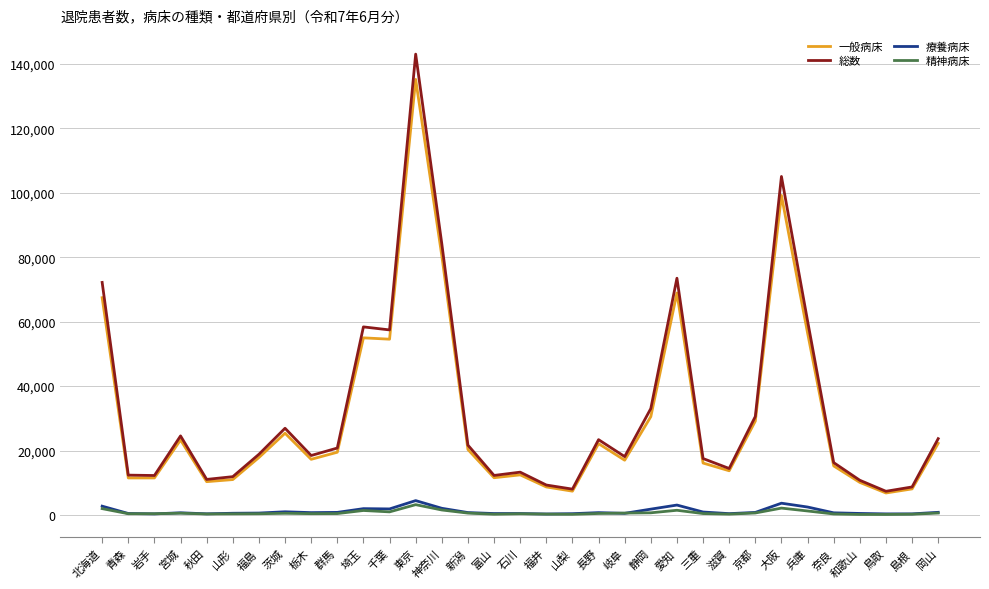

Which label corresponds to the largest value in the chart?

東京